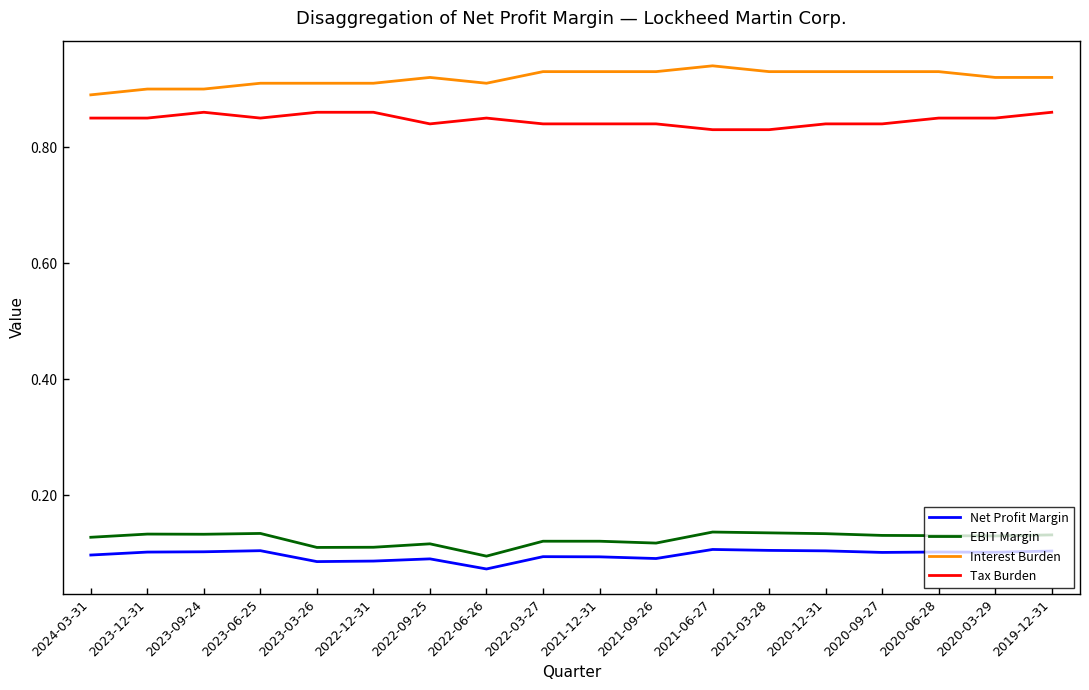

What position from the left is 2022-09-25?

7